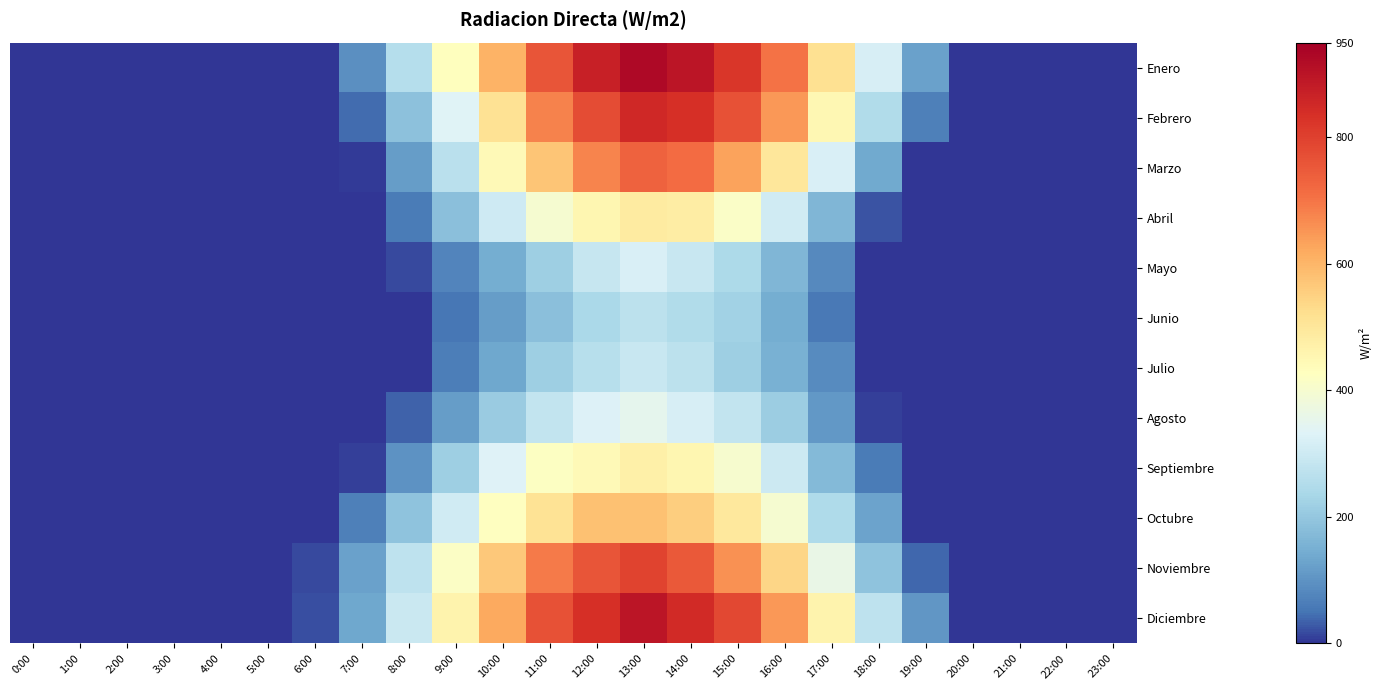

Reading left to right, what are all the values shown in this chart?

Enero: 0:00=0.0	1:00=0.0	2:00=0.0	3:00=0.0	4:00=0.0	5:00=0.0	6:00=2.4	7:00=94.4	8:00=258.3	9:00=428.9	10:00=606.5	11:00=760.2	12:00=870.8	13:00=925.2	14:00=894.5	15:00=820.7	16:00=704.1	17:00=519.5	18:00=317.7	19:00=126.1	20:00=0.0	21:00=0.0	22:00=0.0	23:00=0.0
Febrero: 0:00=0.0	1:00=0.0	2:00=0.0	3:00=0.0	4:00=0.0	5:00=0.0	6:00=0.0	7:00=42.1	8:00=186.8	9:00=337.2	10:00=514.4	11:00=681.0	12:00=775.8	13:00=850.7	14:00=835.8	15:00=766.9	16:00=646.0	17:00=451.1	18:00=251.0	19:00=68.4	20:00=0.0	21:00=0.0	22:00=0.0	23:00=0.0
Marzo: 0:00=0.0	1:00=0.0	2:00=0.0	3:00=0.0	4:00=0.0	5:00=0.0	6:00=0.0	7:00=6.6	8:00=115.3	9:00=266.7	10:00=443.3	11:00=572.3	12:00=675.5	13:00=733.6	14:00=714.4	15:00=631.5	16:00=498.7	17:00=321.8	18:00=140.8	19:00=0.0	20:00=0.0	21:00=0.0	22:00=0.0	23:00=0.0
Abril: 0:00=0.0	1:00=0.0	2:00=0.0	3:00=0.0	4:00=0.0	5:00=0.0	6:00=0.0	7:00=0.0	8:00=60.1	9:00=185.3	10:00=301.4	11:00=400.2	12:00=454.0	13:00=489.7	14:00=481.6	15:00=412.9	16:00=307.7	17:00=163.9	18:00=25.3	19:00=0.0	20:00=0.0	21:00=0.0	22:00=0.0	23:00=0.0
Mayo: 0:00=0.0	1:00=0.0	2:00=0.0	3:00=0.0	4:00=0.0	5:00=0.0	6:00=0.0	7:00=0.0	8:00=14.9	9:00=76.4	10:00=145.9	11:00=217.7	12:00=288.4	13:00=320.8	14:00=289.9	15:00=244.3	16:00=163.5	17:00=83.1	18:00=0.0	19:00=0.0	20:00=0.0	21:00=0.0	22:00=0.0	23:00=0.0
Junio: 0:00=0.0	1:00=0.0	2:00=0.0	3:00=0.0	4:00=0.0	5:00=0.0	6:00=0.0	7:00=0.0	8:00=0.7	9:00=55.3	10:00=115.4	11:00=183.7	12:00=239.6	13:00=267.5	14:00=249.8	15:00=223.0	16:00=144.9	17:00=56.8	18:00=0.0	19:00=0.0	20:00=0.0	21:00=0.0	22:00=0.0	23:00=0.0
Julio: 0:00=0.0	1:00=0.0	2:00=0.0	3:00=0.0	4:00=0.0	5:00=0.0	6:00=0.0	7:00=0.0	8:00=1.1	9:00=64.8	10:00=134.0	11:00=218.5	12:00=260.5	13:00=291.1	14:00=269.7	15:00=216.4	16:00=152.5	17:00=87.5	18:00=0.0	19:00=0.0	20:00=0.0	21:00=0.0	22:00=0.0	23:00=0.0
Agosto: 0:00=0.0	1:00=0.0	2:00=0.0	3:00=0.0	4:00=0.0	5:00=0.0	6:00=0.0	7:00=0.0	8:00=33.5	9:00=118.5	10:00=209.1	11:00=280.1	12:00=328.4	13:00=350.3	14:00=317.4	15:00=278.7	16:00=213.3	17:00=108.4	18:00=10.7	19:00=0.0	20:00=0.0	21:00=0.0	22:00=0.0	23:00=0.0
Septiembre: 0:00=0.0	1:00=0.0	2:00=0.0	3:00=0.0	4:00=0.0	5:00=0.0	6:00=0.0	7:00=9.4	8:00=99.8	9:00=218.4	10:00=331.3	11:00=419.6	12:00=443.5	13:00=472.4	14:00=455.9	15:00=401.7	16:00=298.1	17:00=171.1	18:00=63.0	19:00=0.0	20:00=0.0	21:00=0.0	22:00=0.0	23:00=0.0
Octubre: 0:00=0.0	1:00=0.0	2:00=0.0	3:00=0.0	4:00=0.0	5:00=0.0	6:00=0.0	7:00=69.6	8:00=189.7	9:00=305.8	10:00=424.9	11:00=509.5	12:00=580.9	13:00=582.0	14:00=555.4	15:00=496.6	16:00=398.2	17:00=245.7	18:00=129.2	19:00=0.0	20:00=0.0	21:00=0.0	22:00=0.0	23:00=0.0
Noviembre: 0:00=0.0	1:00=0.0	2:00=0.0	3:00=0.0	4:00=0.0	5:00=0.0	6:00=17.1	7:00=123.6	8:00=273.9	9:00=417.6	10:00=566.5	11:00=690.3	12:00=759.0	13:00=794.2	14:00=752.6	15:00=659.5	16:00=539.1	17:00=363.6	18:00=191.6	19:00=37.9	20:00=0.0	21:00=0.0	22:00=0.0	23:00=0.0
Diciembre: 0:00=0.0	1:00=0.0	2:00=0.0	3:00=0.0	4:00=0.0	5:00=0.0	6:00=22.2	7:00=136.0	8:00=296.6	9:00=461.9	10:00=622.1	11:00=765.7	12:00=838.5	13:00=895.9	14:00=846.2	15:00=785.0	16:00=648.4	17:00=463.5	18:00=272.9	19:00=105.1	20:00=0.0	21:00=0.0	22:00=0.0	23:00=0.0